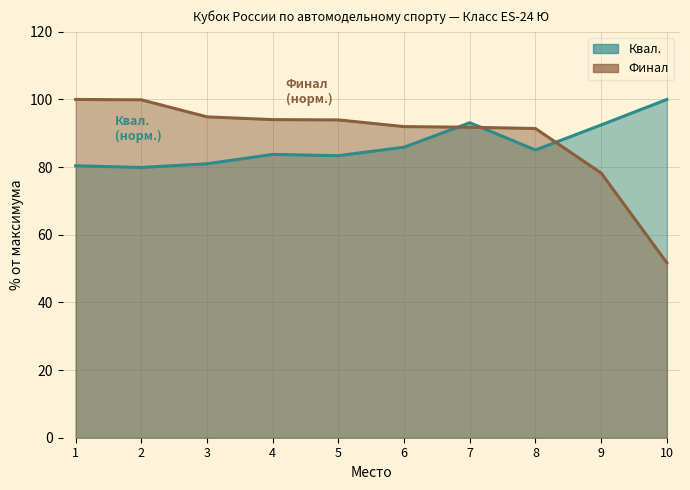

The value of Финал at 10 is 78.6. True or false?

False